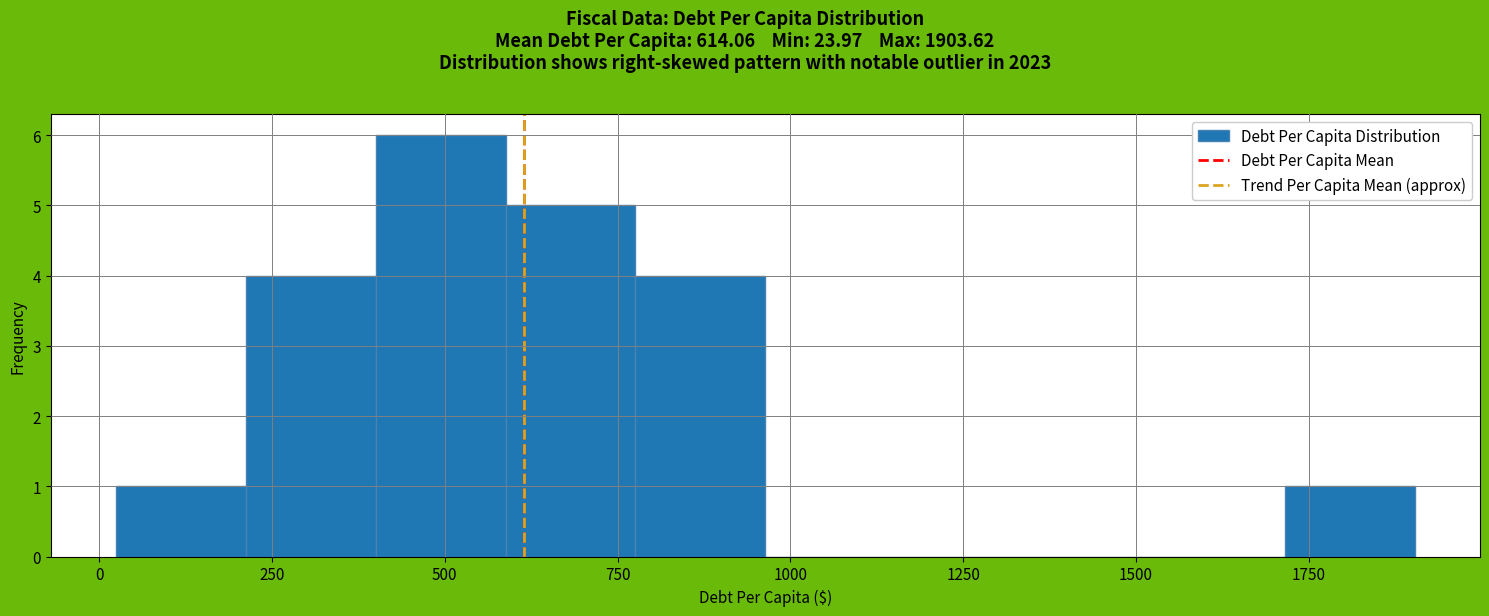

Around what value on the x-axis is the tallest bar? Give the approximate position of its centre, as read against the axis.

500